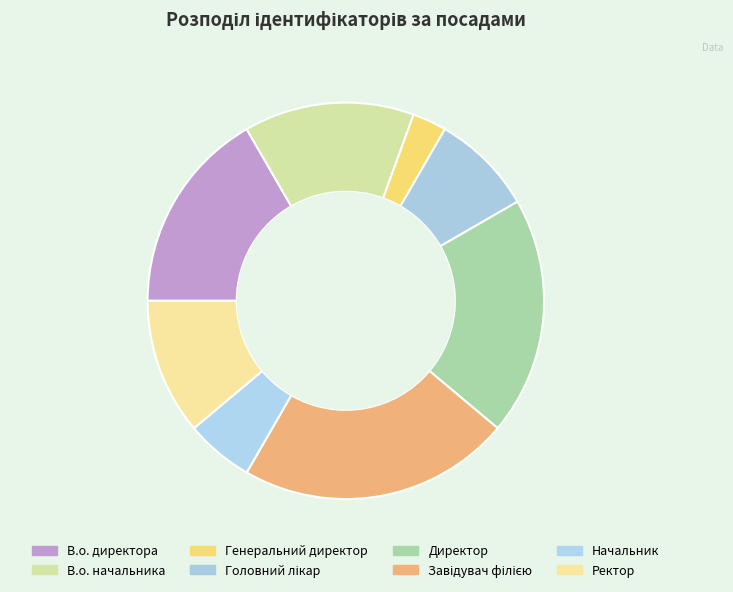

How many slices are in this pie chart?

8